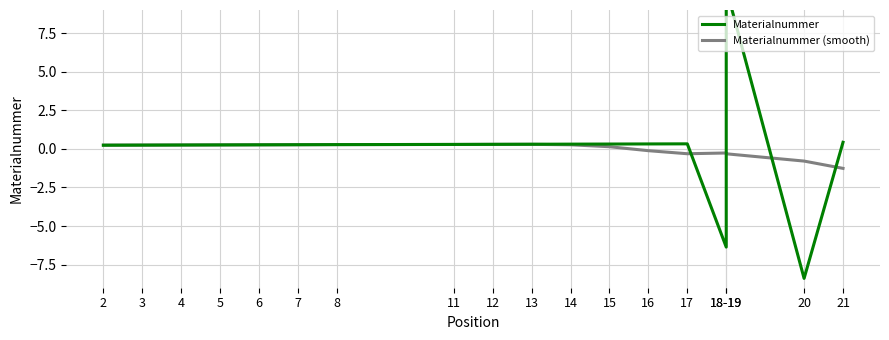

At which label does Materialnummer (smooth) reach its peak?

13